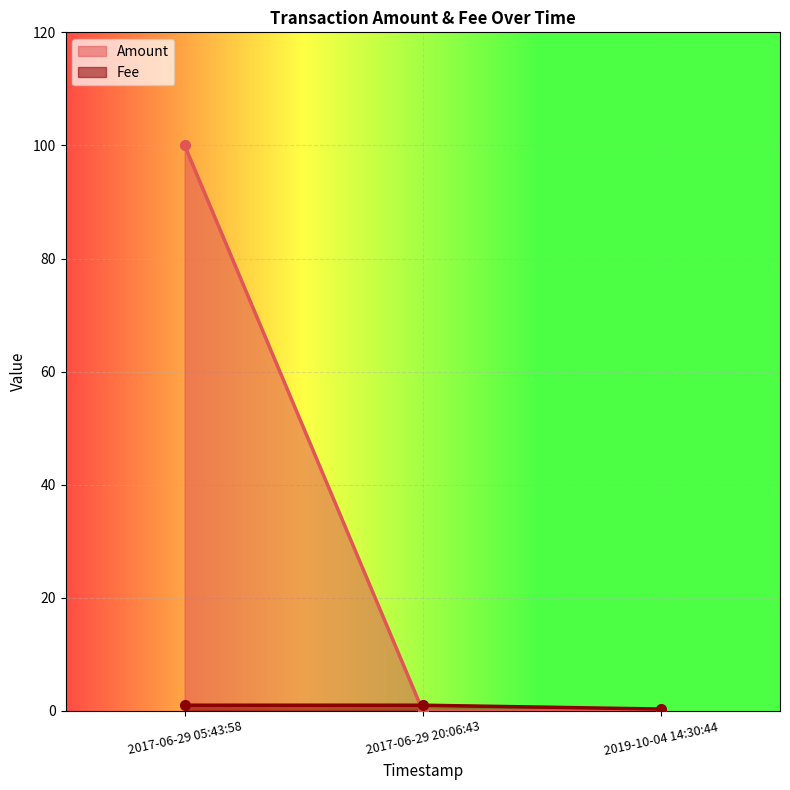

What is the label of the 2nd point from the right?

2017-06-29 20:06:43